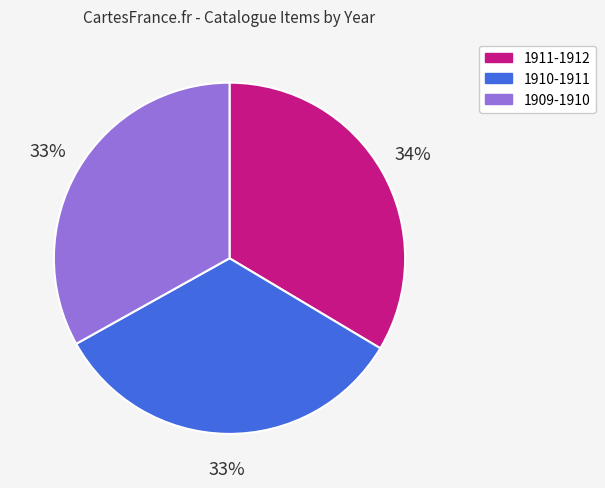

Approximately how many times larger is the value at 1911-1912 compared to 1909-1910?

1.0